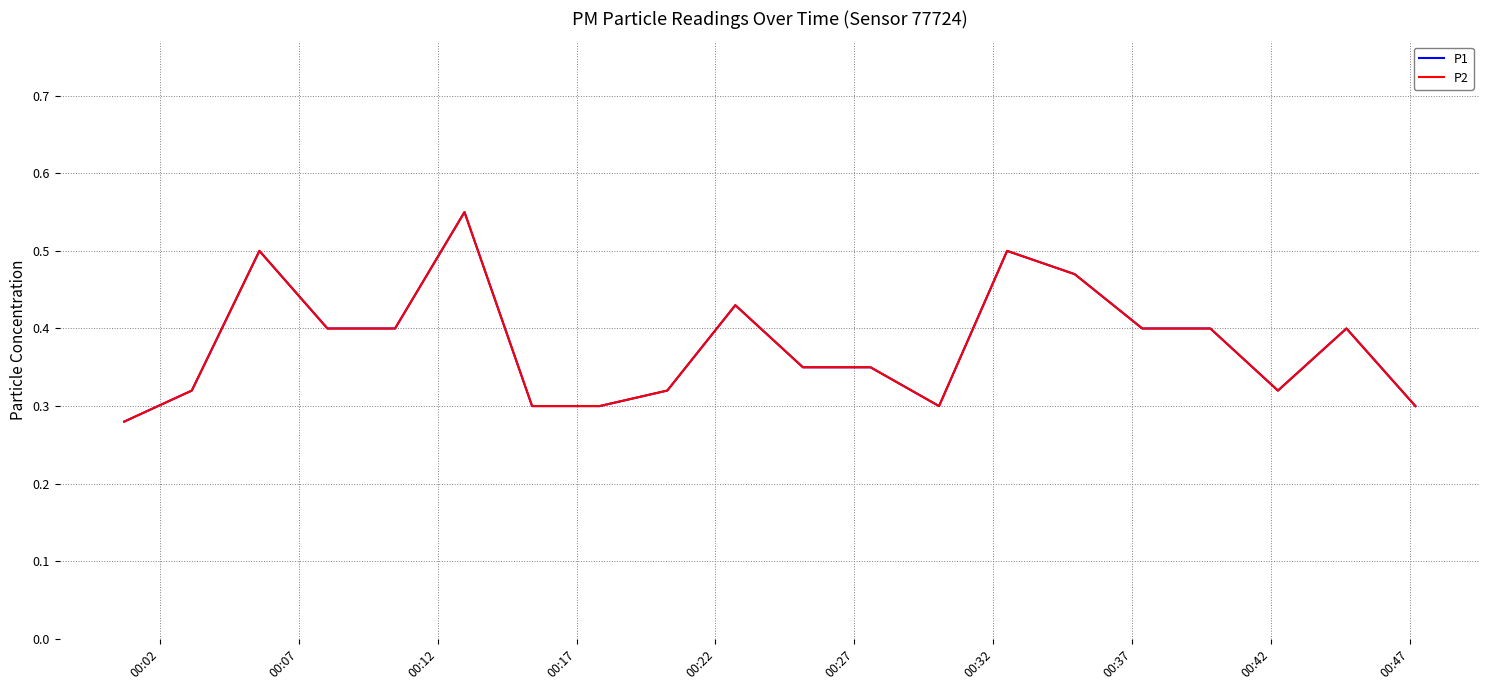

Does the chart have visible grid lines?

Yes